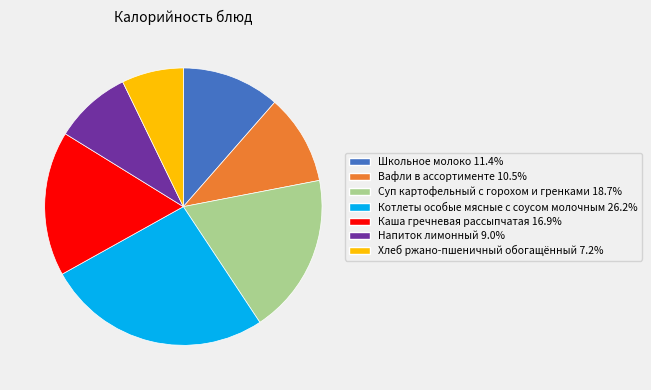

The Напиток лимонный slice represents 20% of the pie. True or false?

False